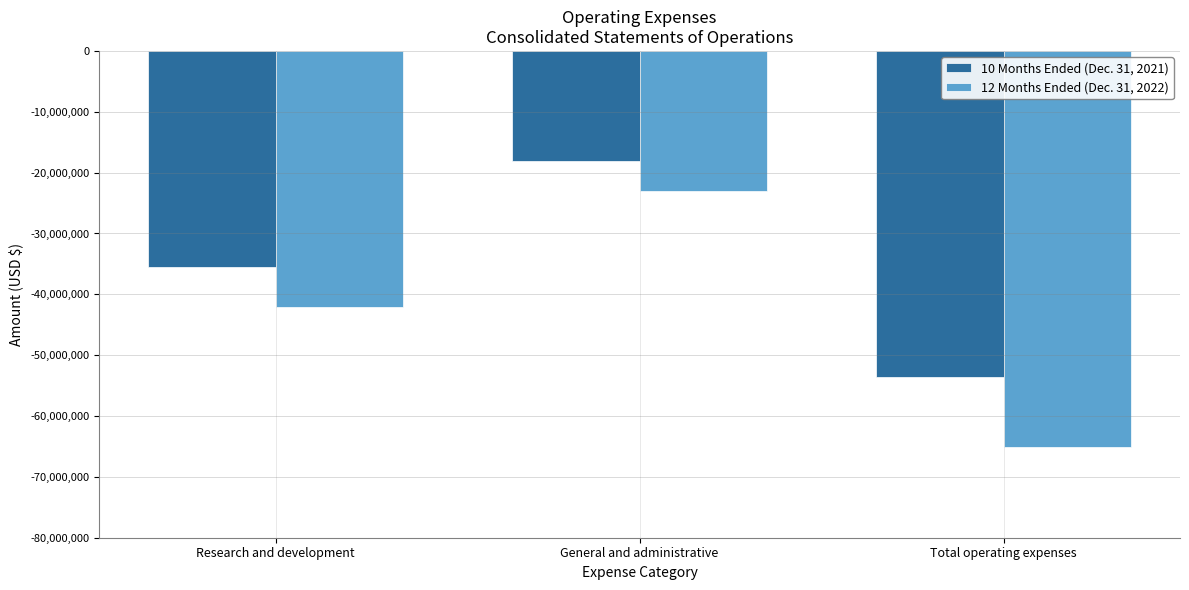

Which series has the largest total across all categories?

10 Months Ended (Dec. 31, 2021)